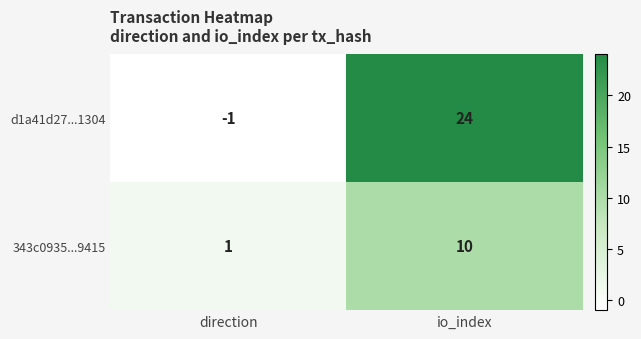

What is the spread (max minus min) of values at direction?

2